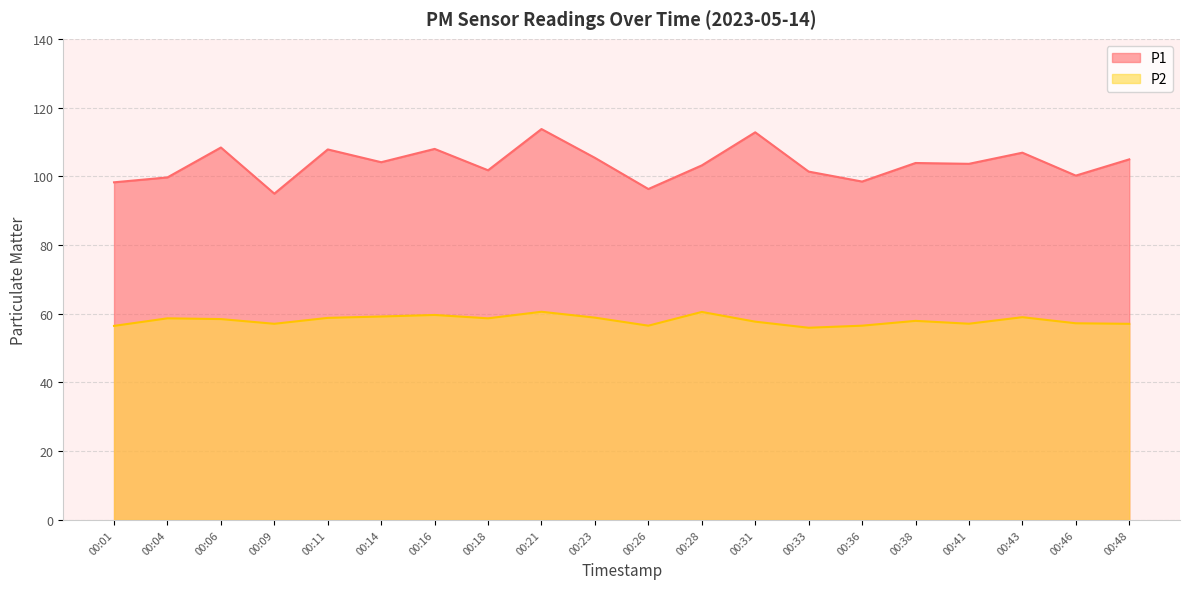

How many lines are shown in the chart?

2